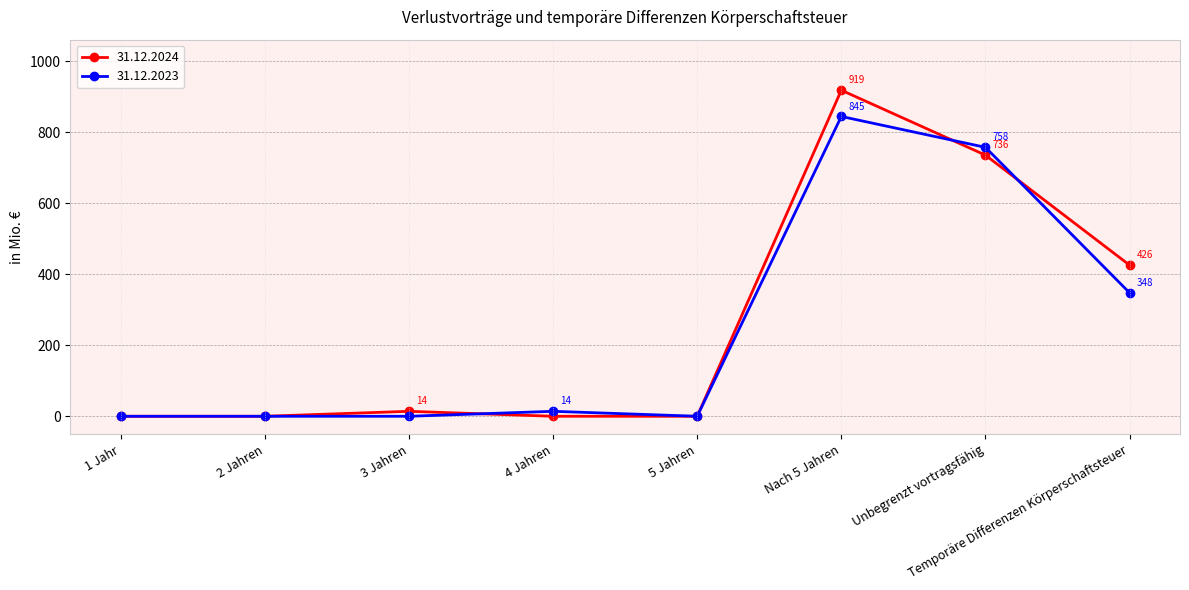

Does the chart display data point markers on the line(s)?

Yes